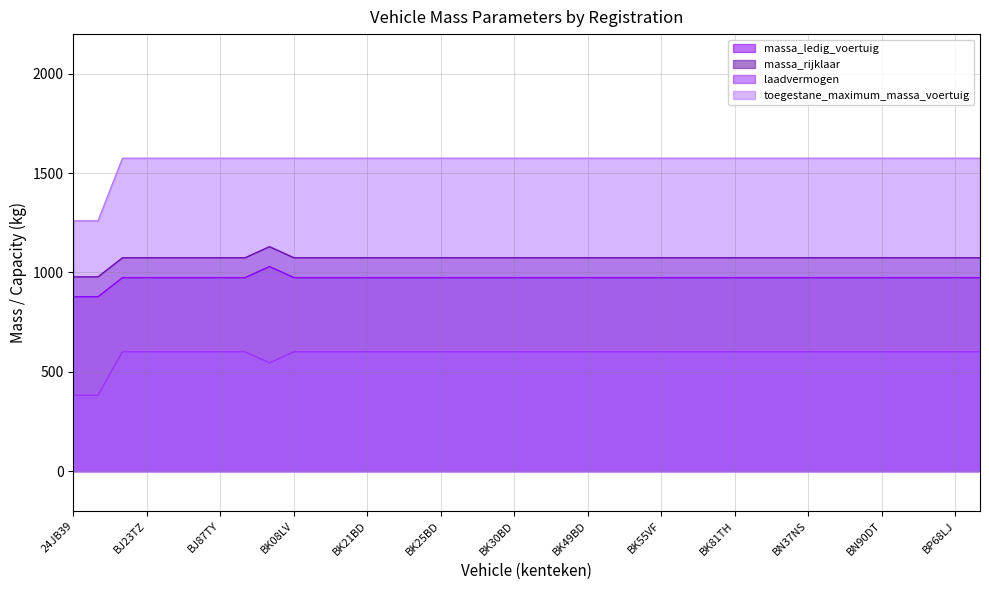

Is it true that massa_rijklaar equals 1074 at BK30BD?

True